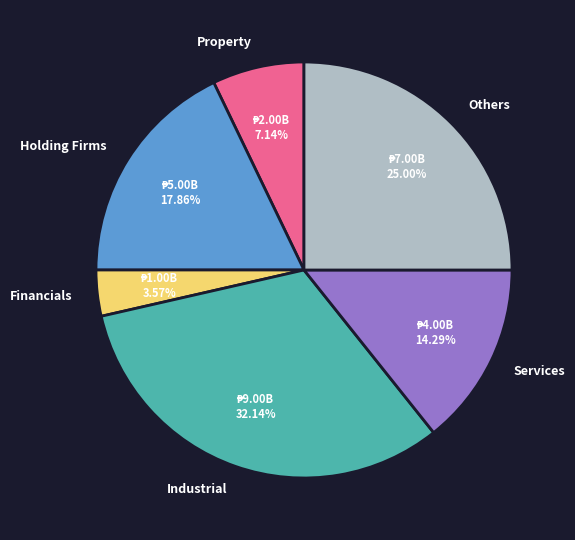

Does any single category account for the majority?

No